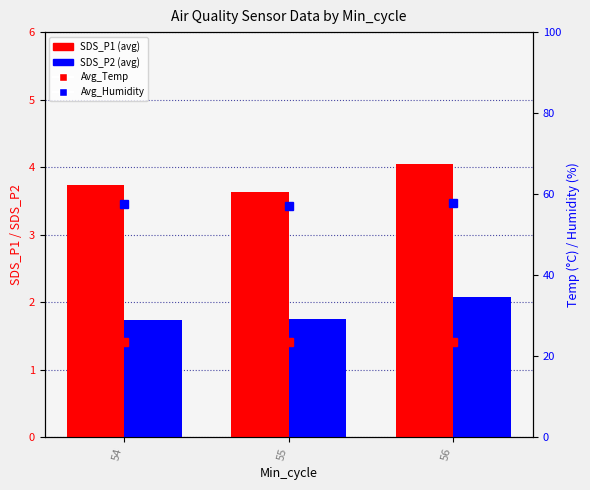

List the series in order of their peak value, lowest first.

SDS_P2 (avg), SDS_P1 (avg), Avg_Temp, Avg_Humidity